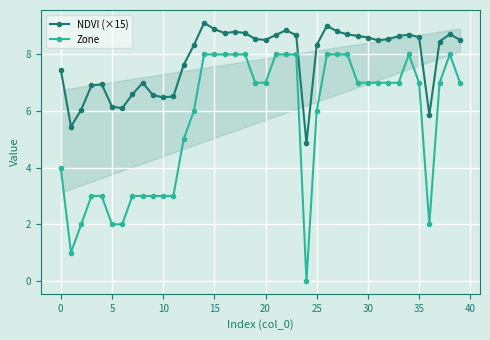

Which series has the largest range (max minus min)?

Zone